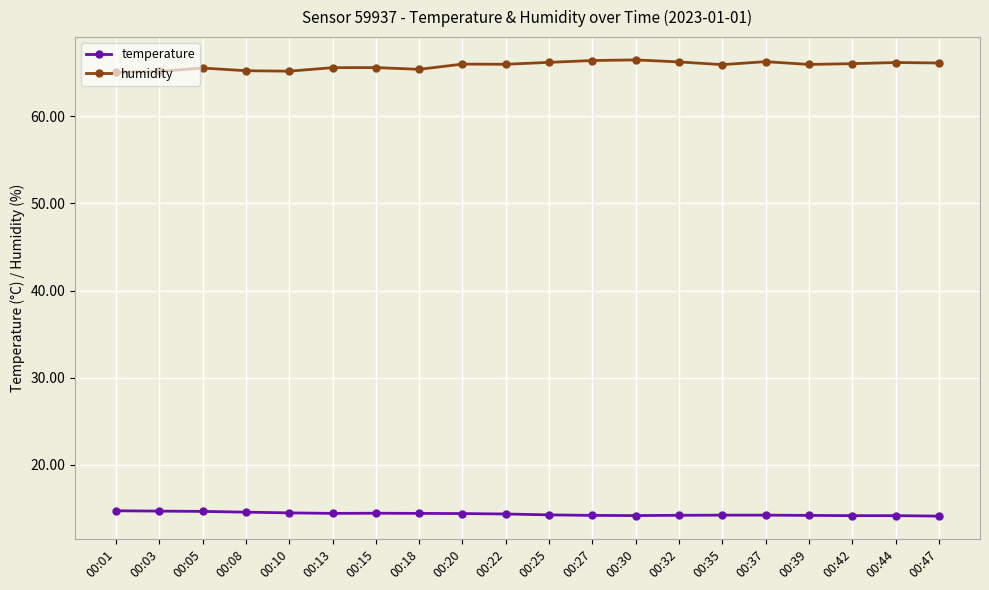

What is the average value of the temperature series?

14.4